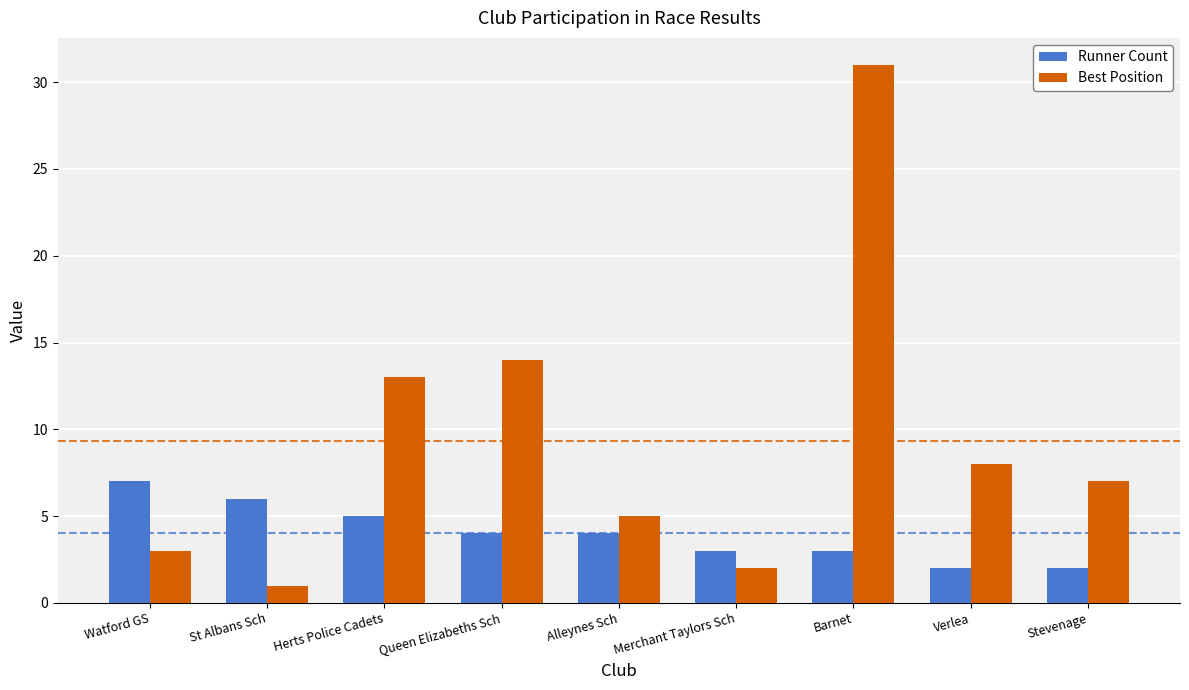

Count the Runner Count values in the range 3 to 5.

5